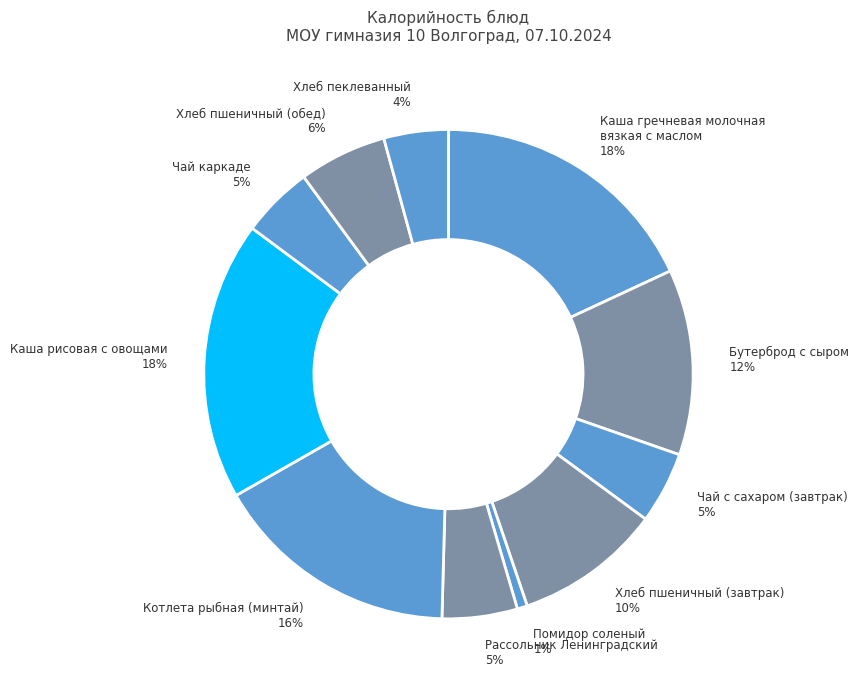

Does Чай с сахаром (завтрак) account for over 50% of the chart?

No